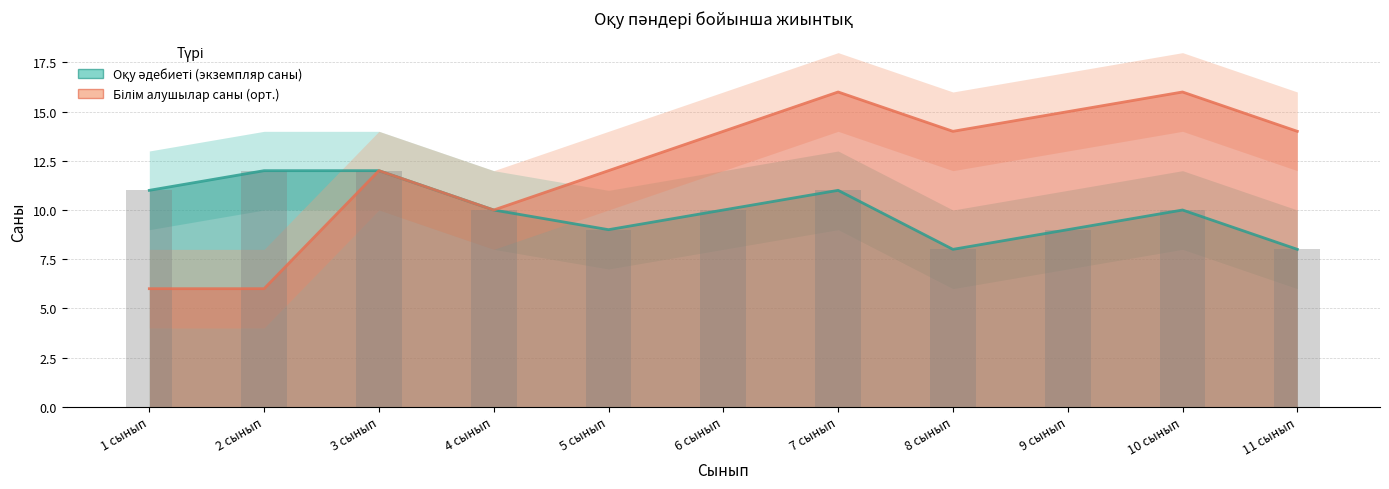

What is the difference between the maximum and minimum values in the Оқу әдебиеті (экземпляр саны) series?

4